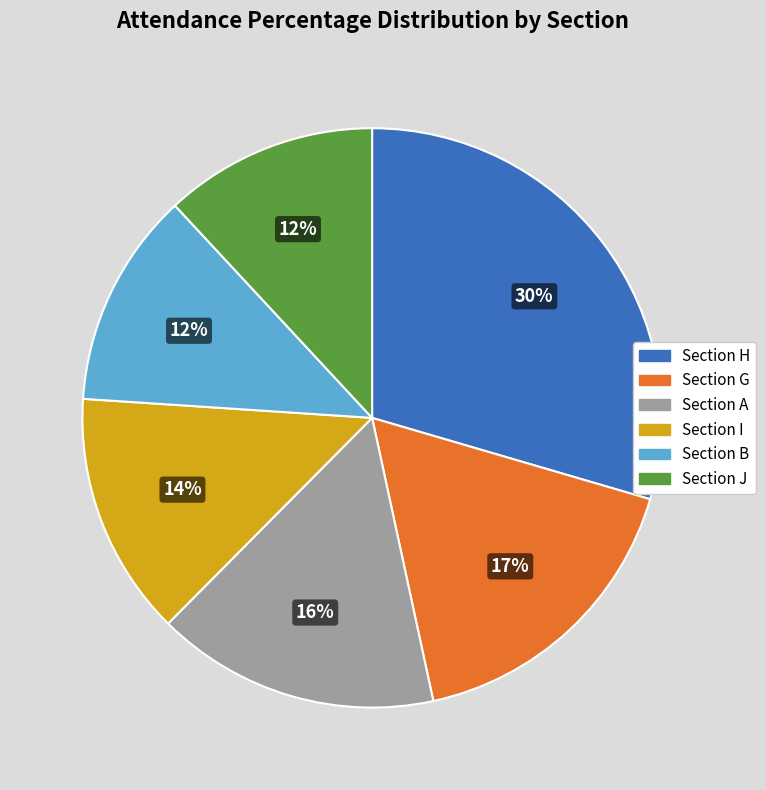

Count the number of slices in the pie.

6